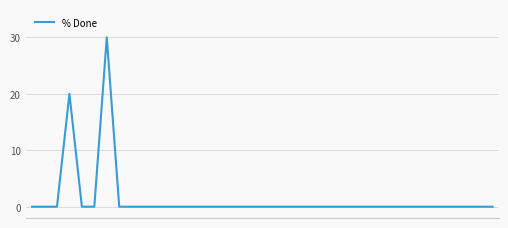

What is the maximum value shown in the chart?

30